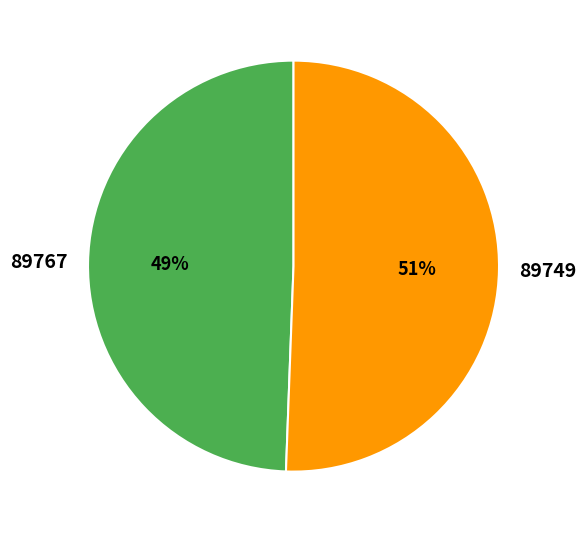

Is it true that 89767 is 49% of the pie?

True